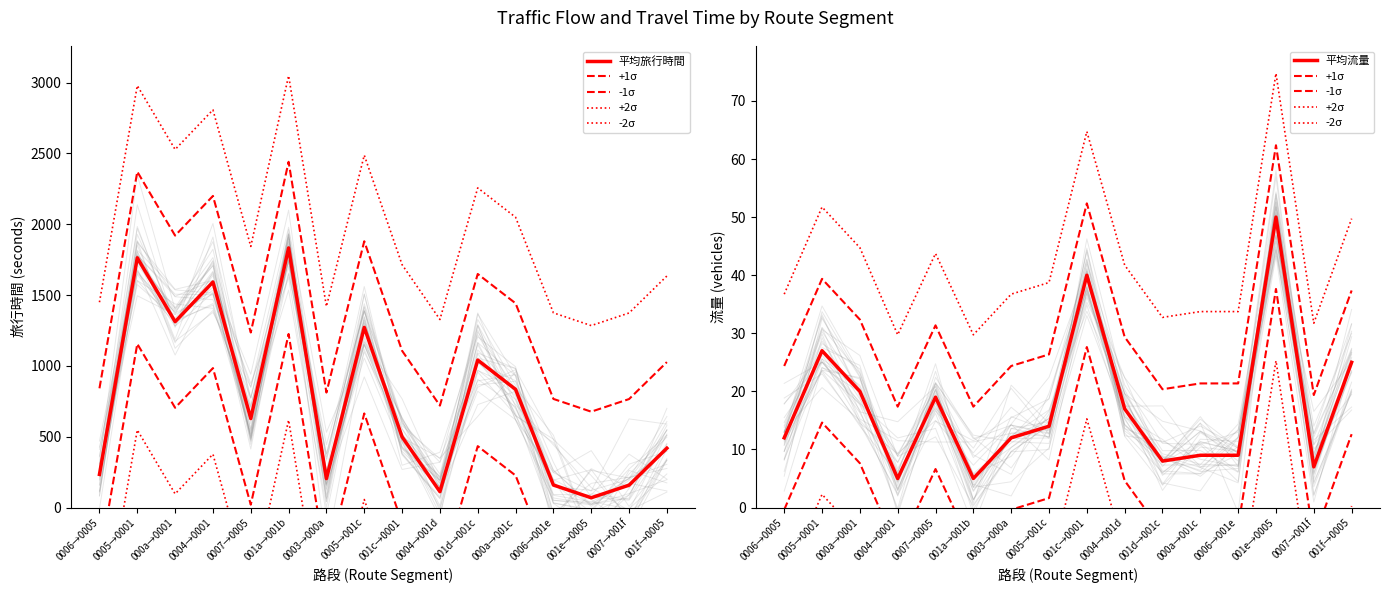

Count the number of data series in this chart.

6